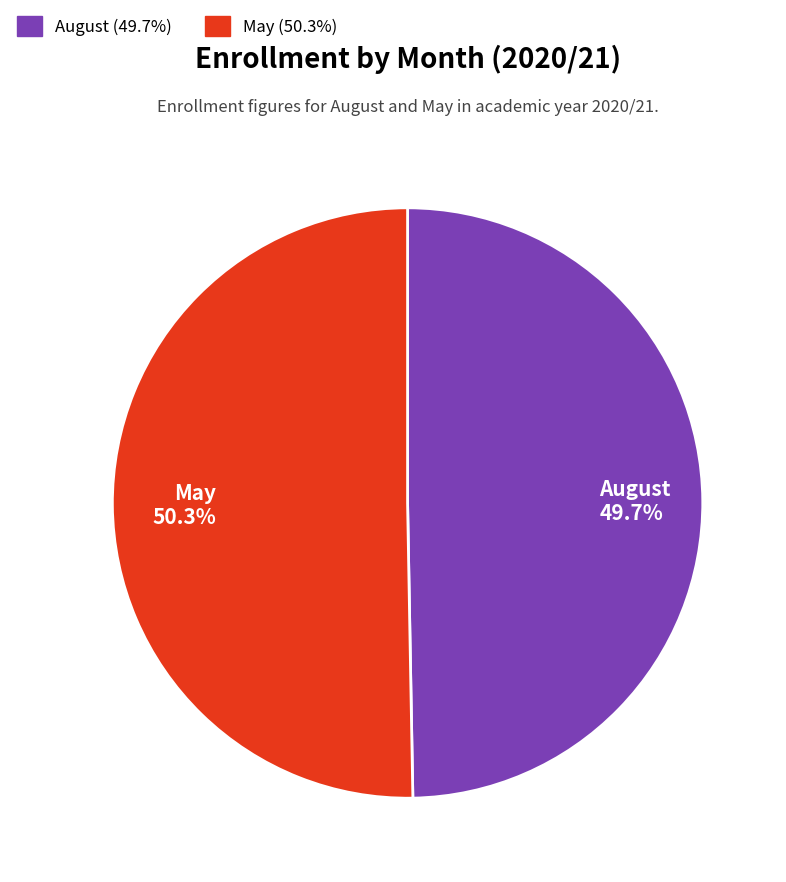

Count the number of slices in the pie.

2